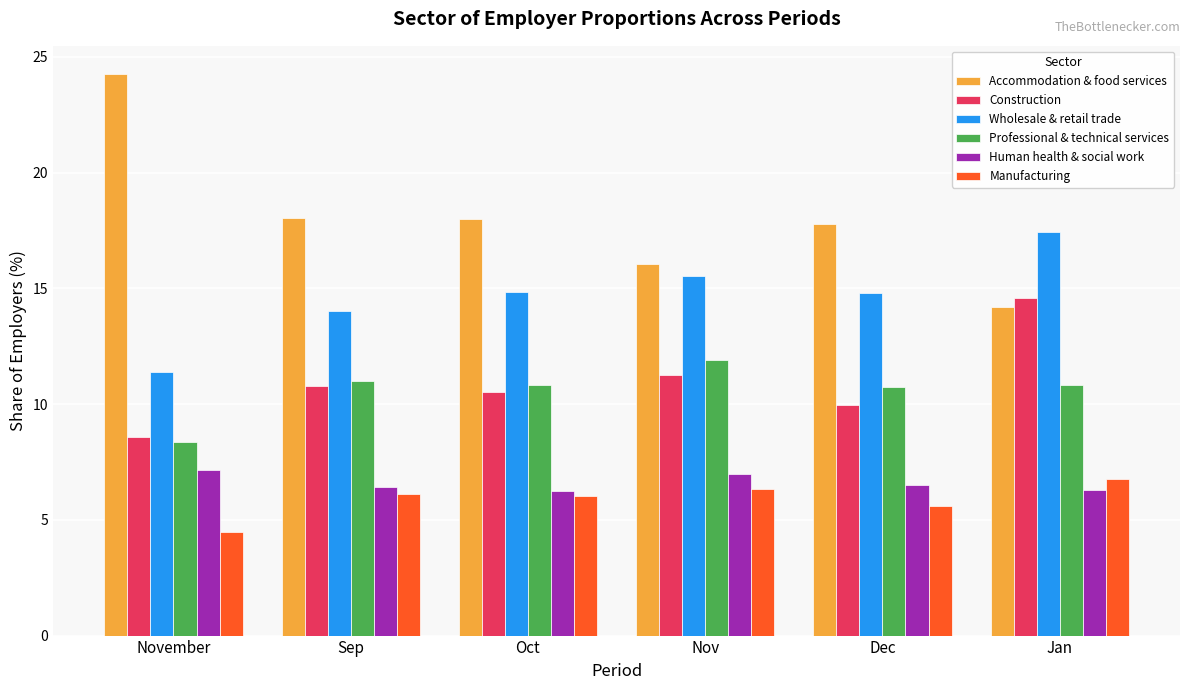

Are the bars grouped side by side (vs. stacked)?

Yes